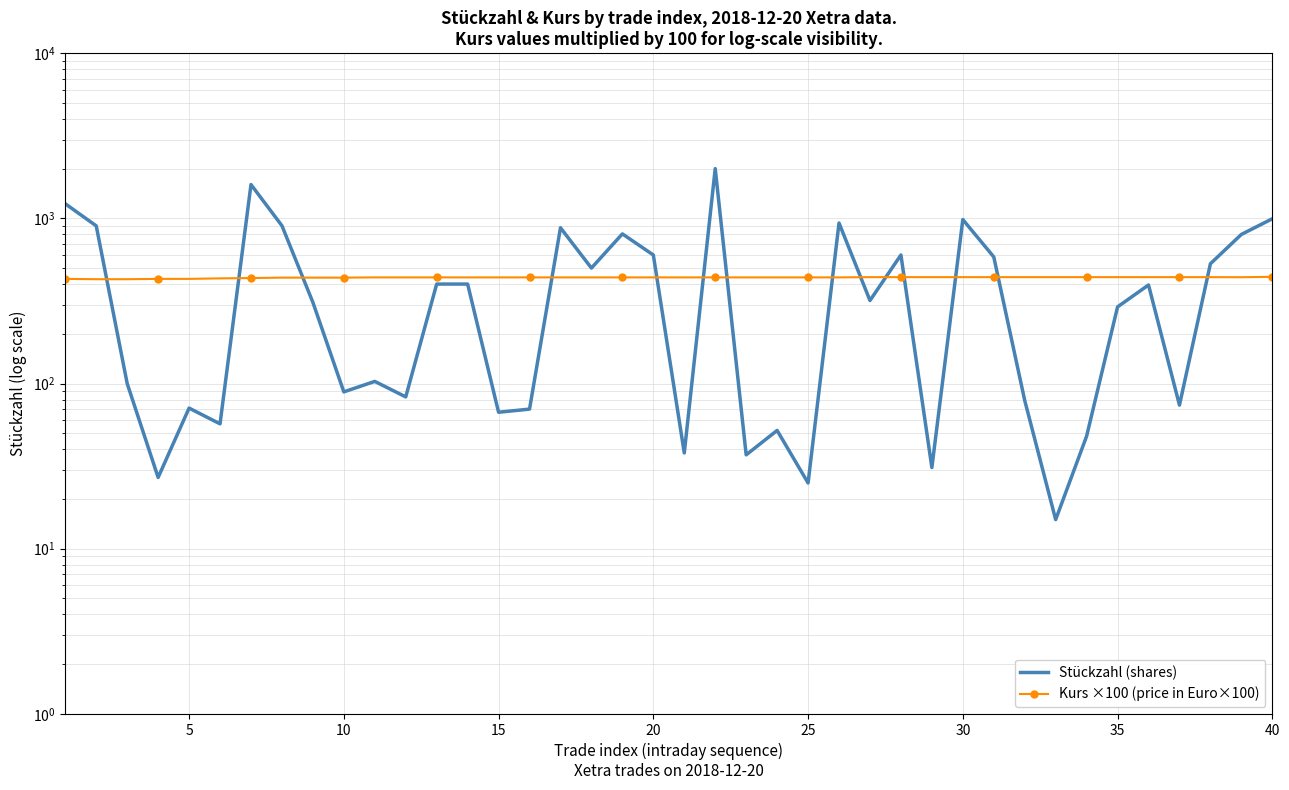

What is the difference between the maximum and second lowest values in the Kurs ×100 (price in Euro×100) series?

14.5